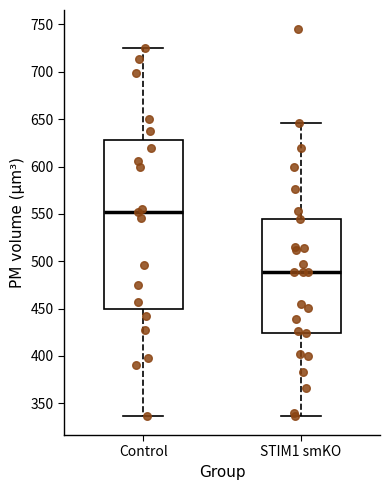

Which box is the tallest, from its lower edge to its upper edge?

Control